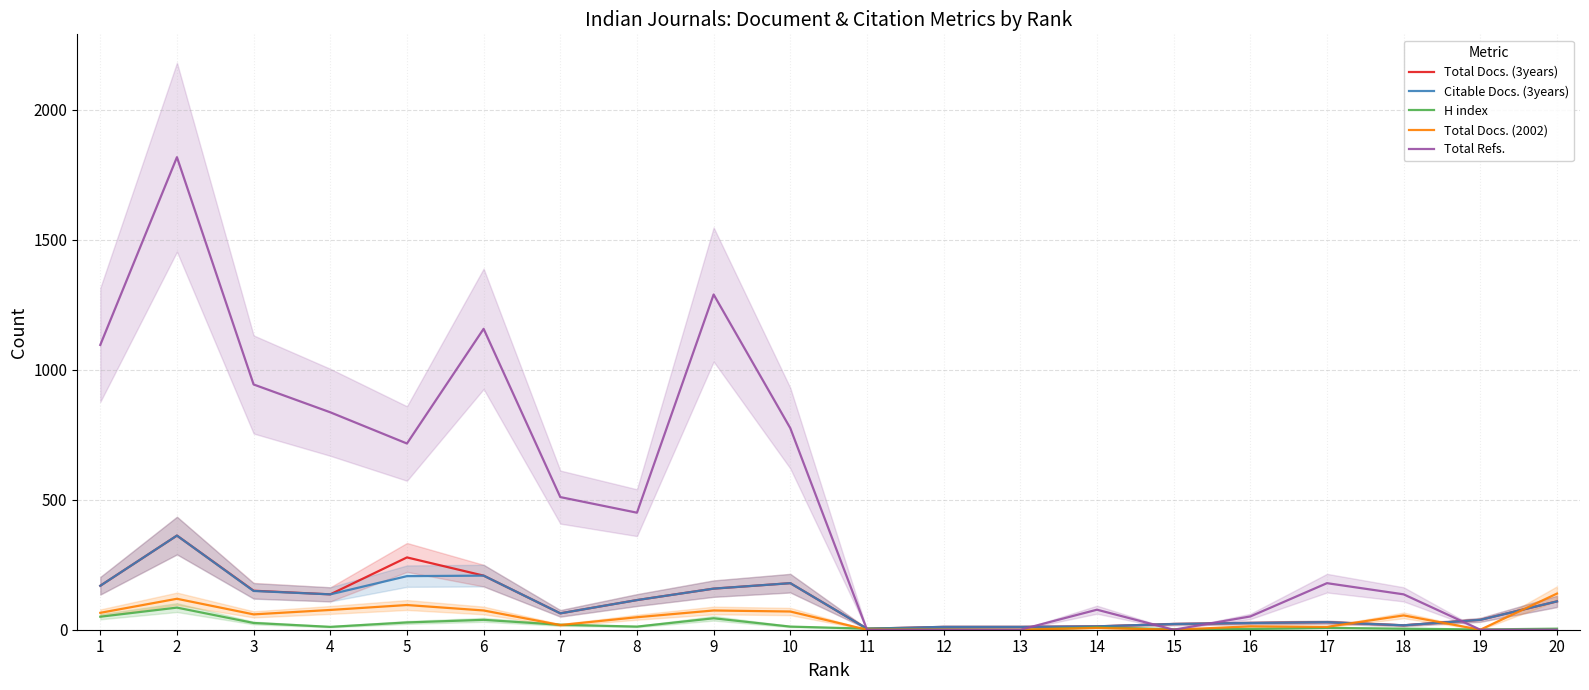

How many lines are shown in the chart?

5